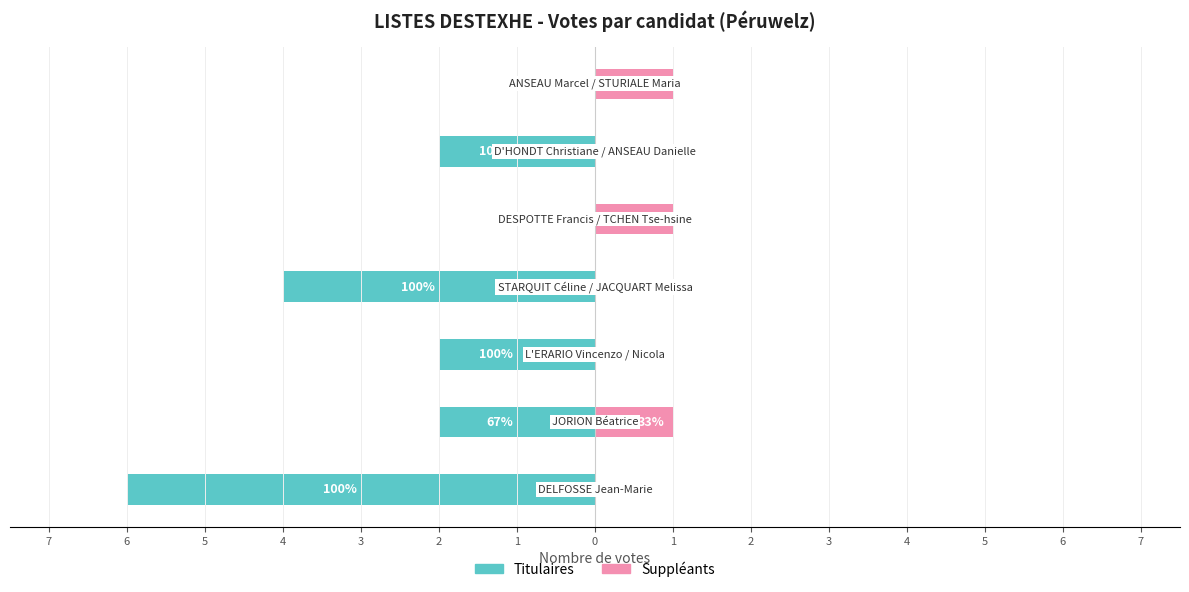

The Titulaires series shows -1 at 4. True or false?

False